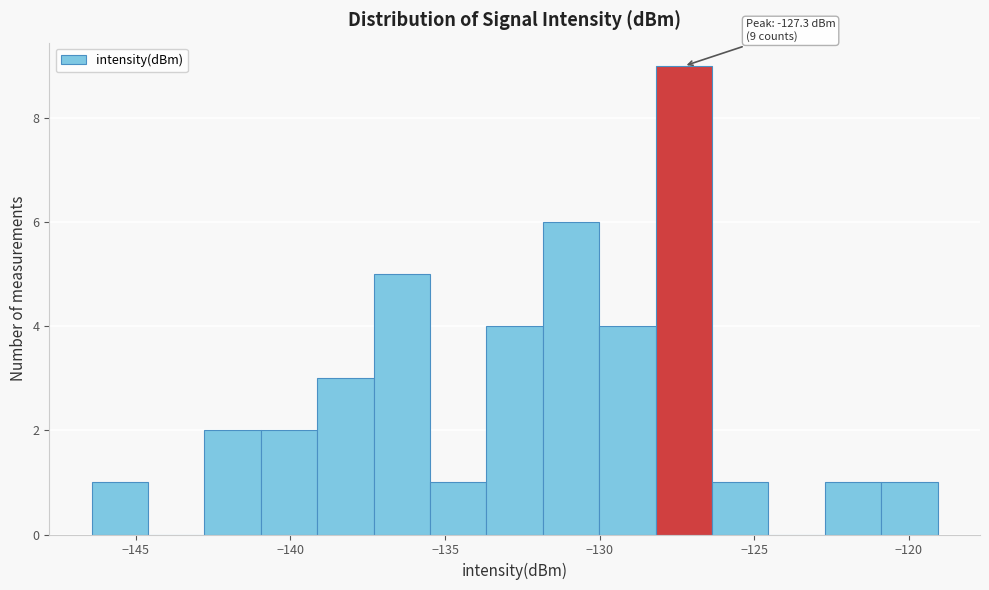

Around what value on the x-axis is the tallest bar? Give the approximate position of its centre, as read against the axis.

-127.5